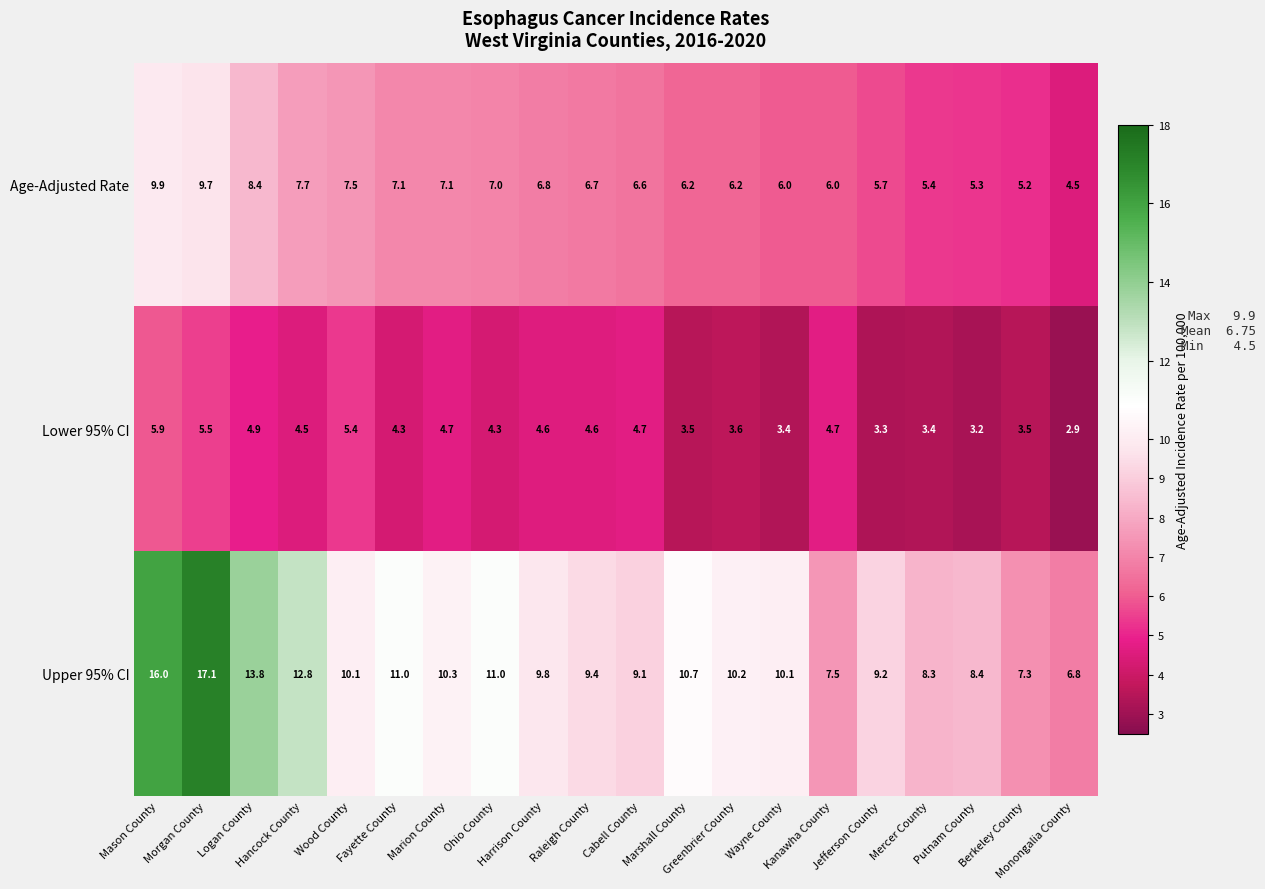

How many series are shown in this chart?

3